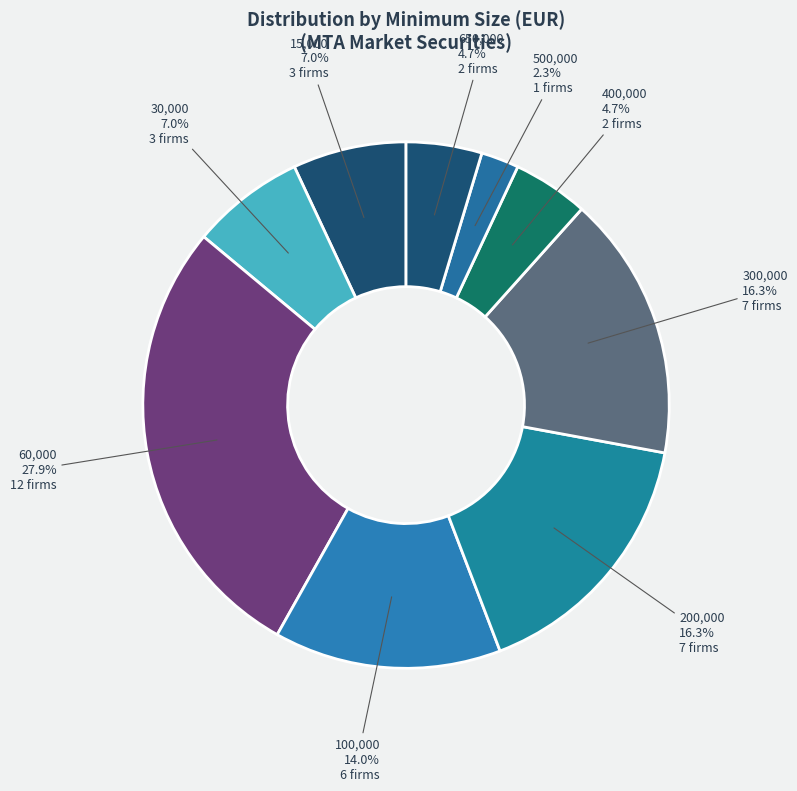

How many segments does this pie chart have?

9